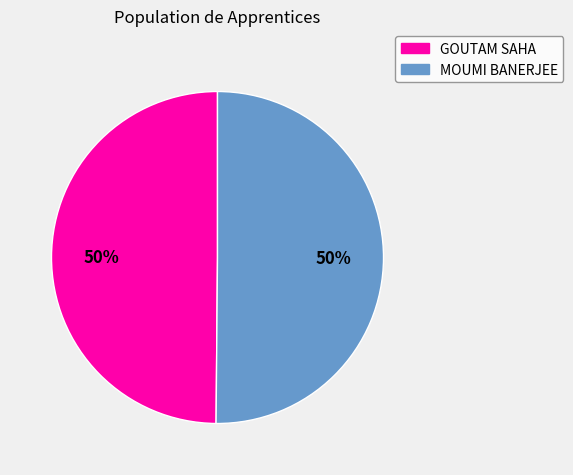

To the nearest percent, what is the average slice percentage?

50%